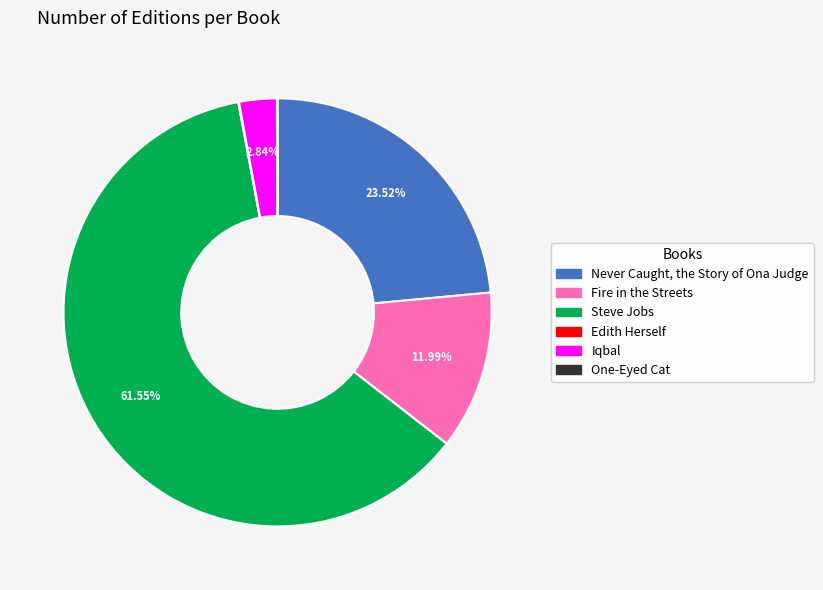

What is the majority slice?

Steve Jobs